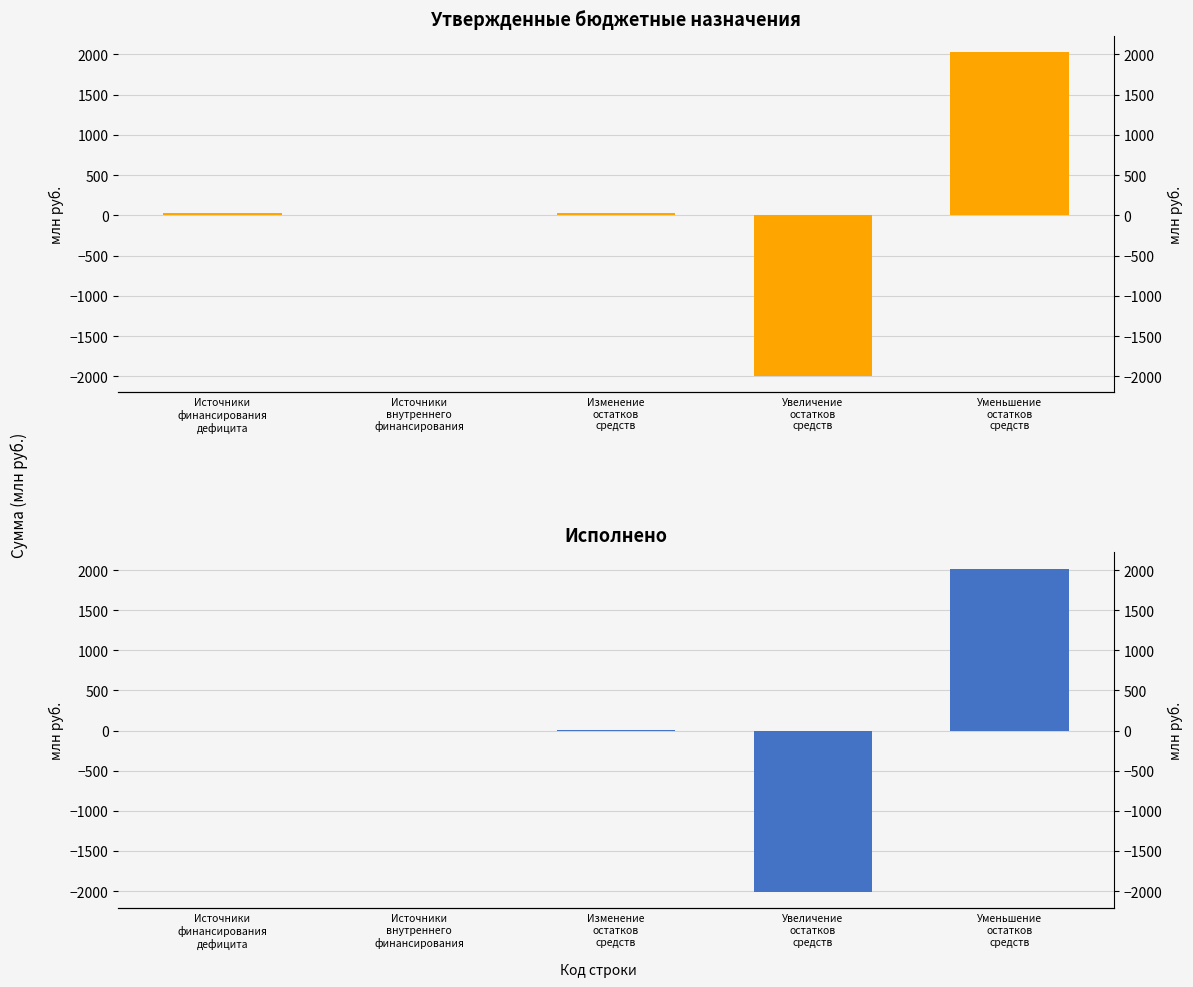

What are all the series names shown in the legend?

Утвержденные назначения (col_4), Исполнено (col_17)